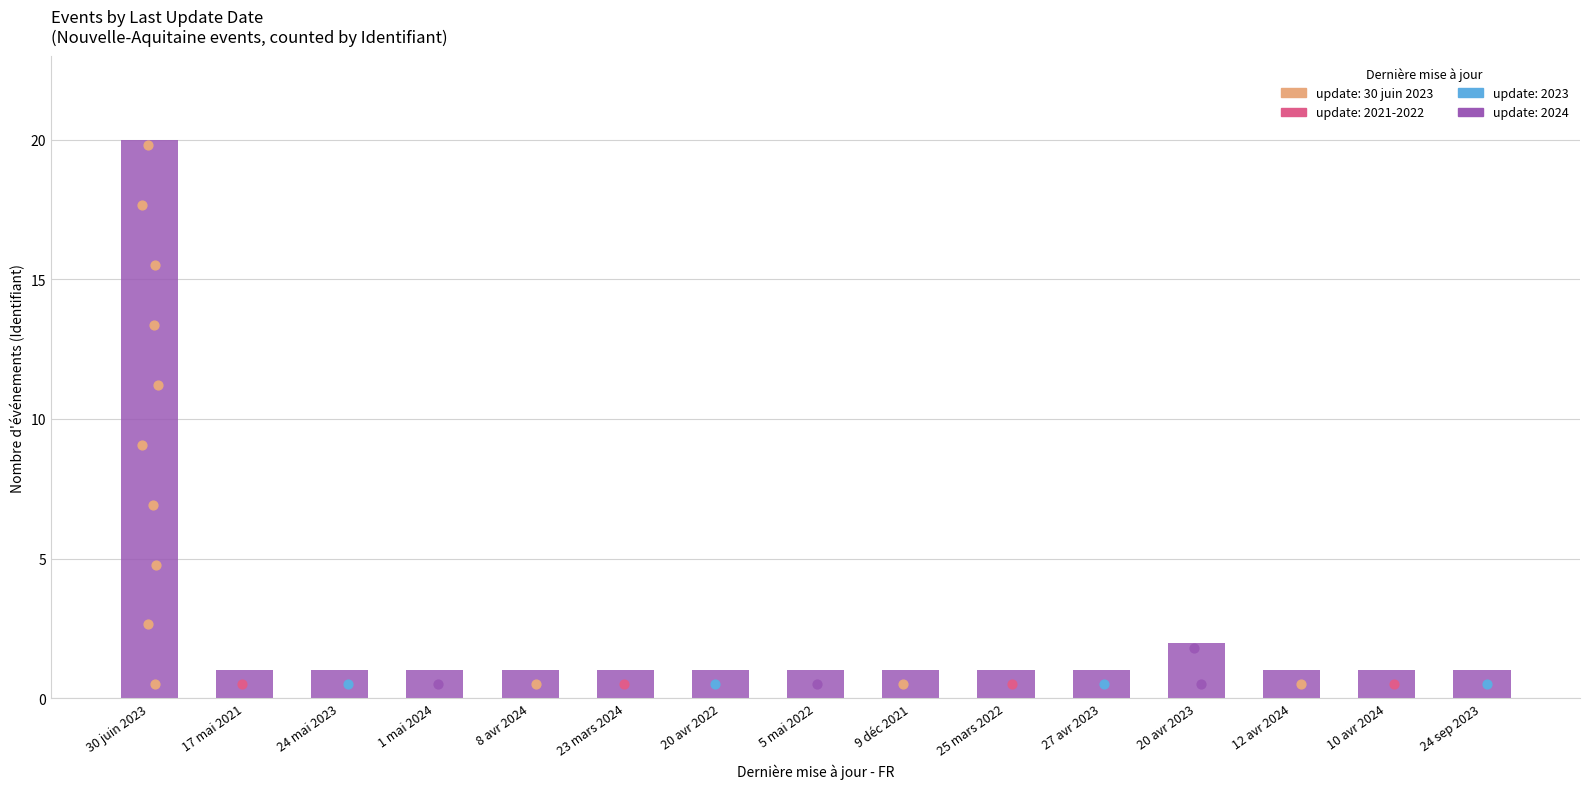

Between 9 déc 2021 and 23 mars 2024, which is larger?

9 déc 2021